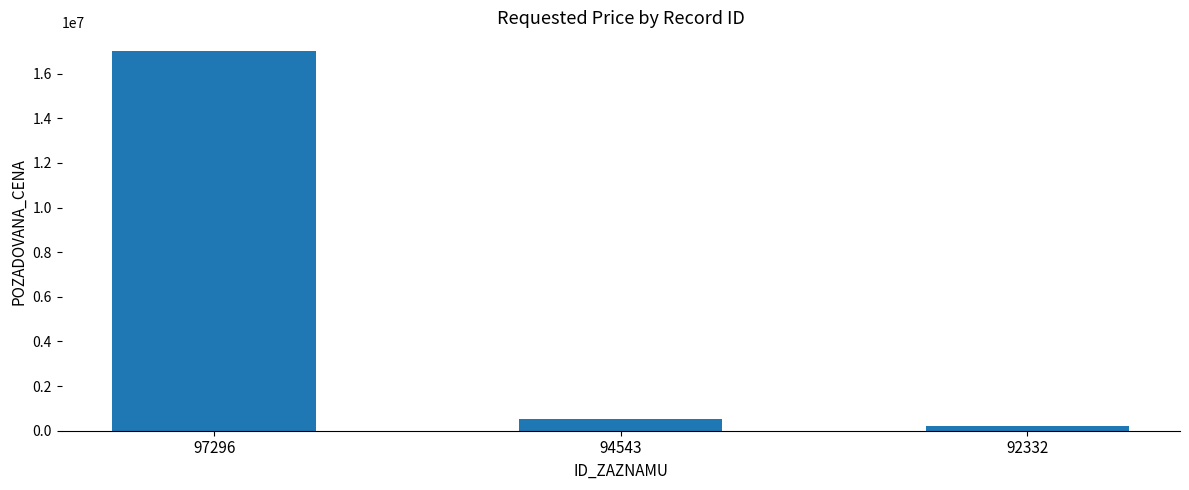

List the labels in order of value, largest first.

97296, 94543, 92332